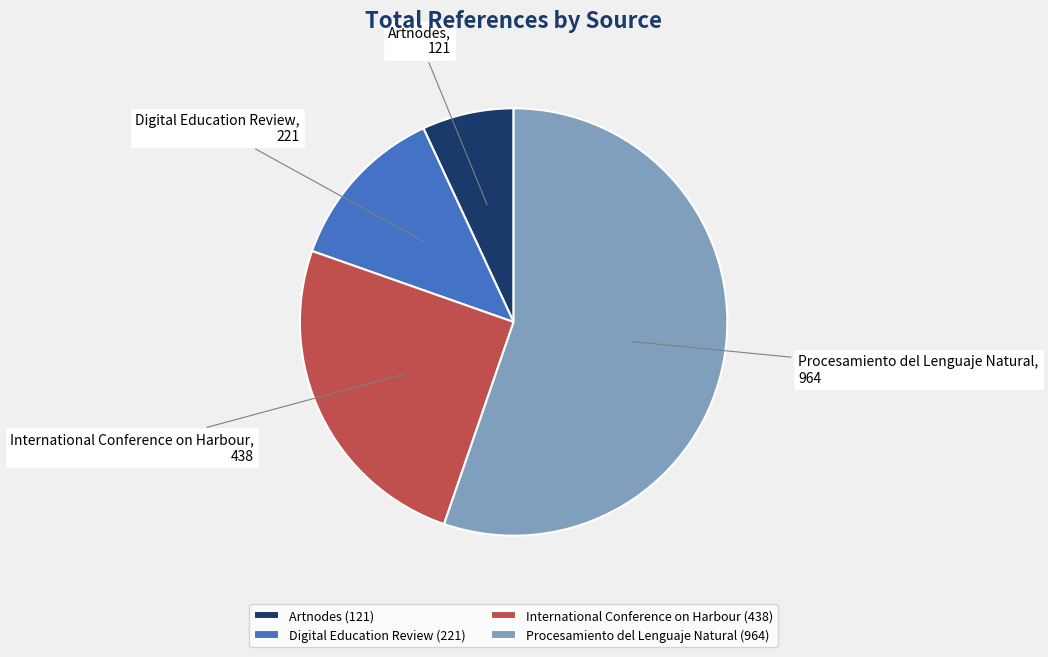

The International Conference on Harbour slice represents 25% of the pie. True or false?

True